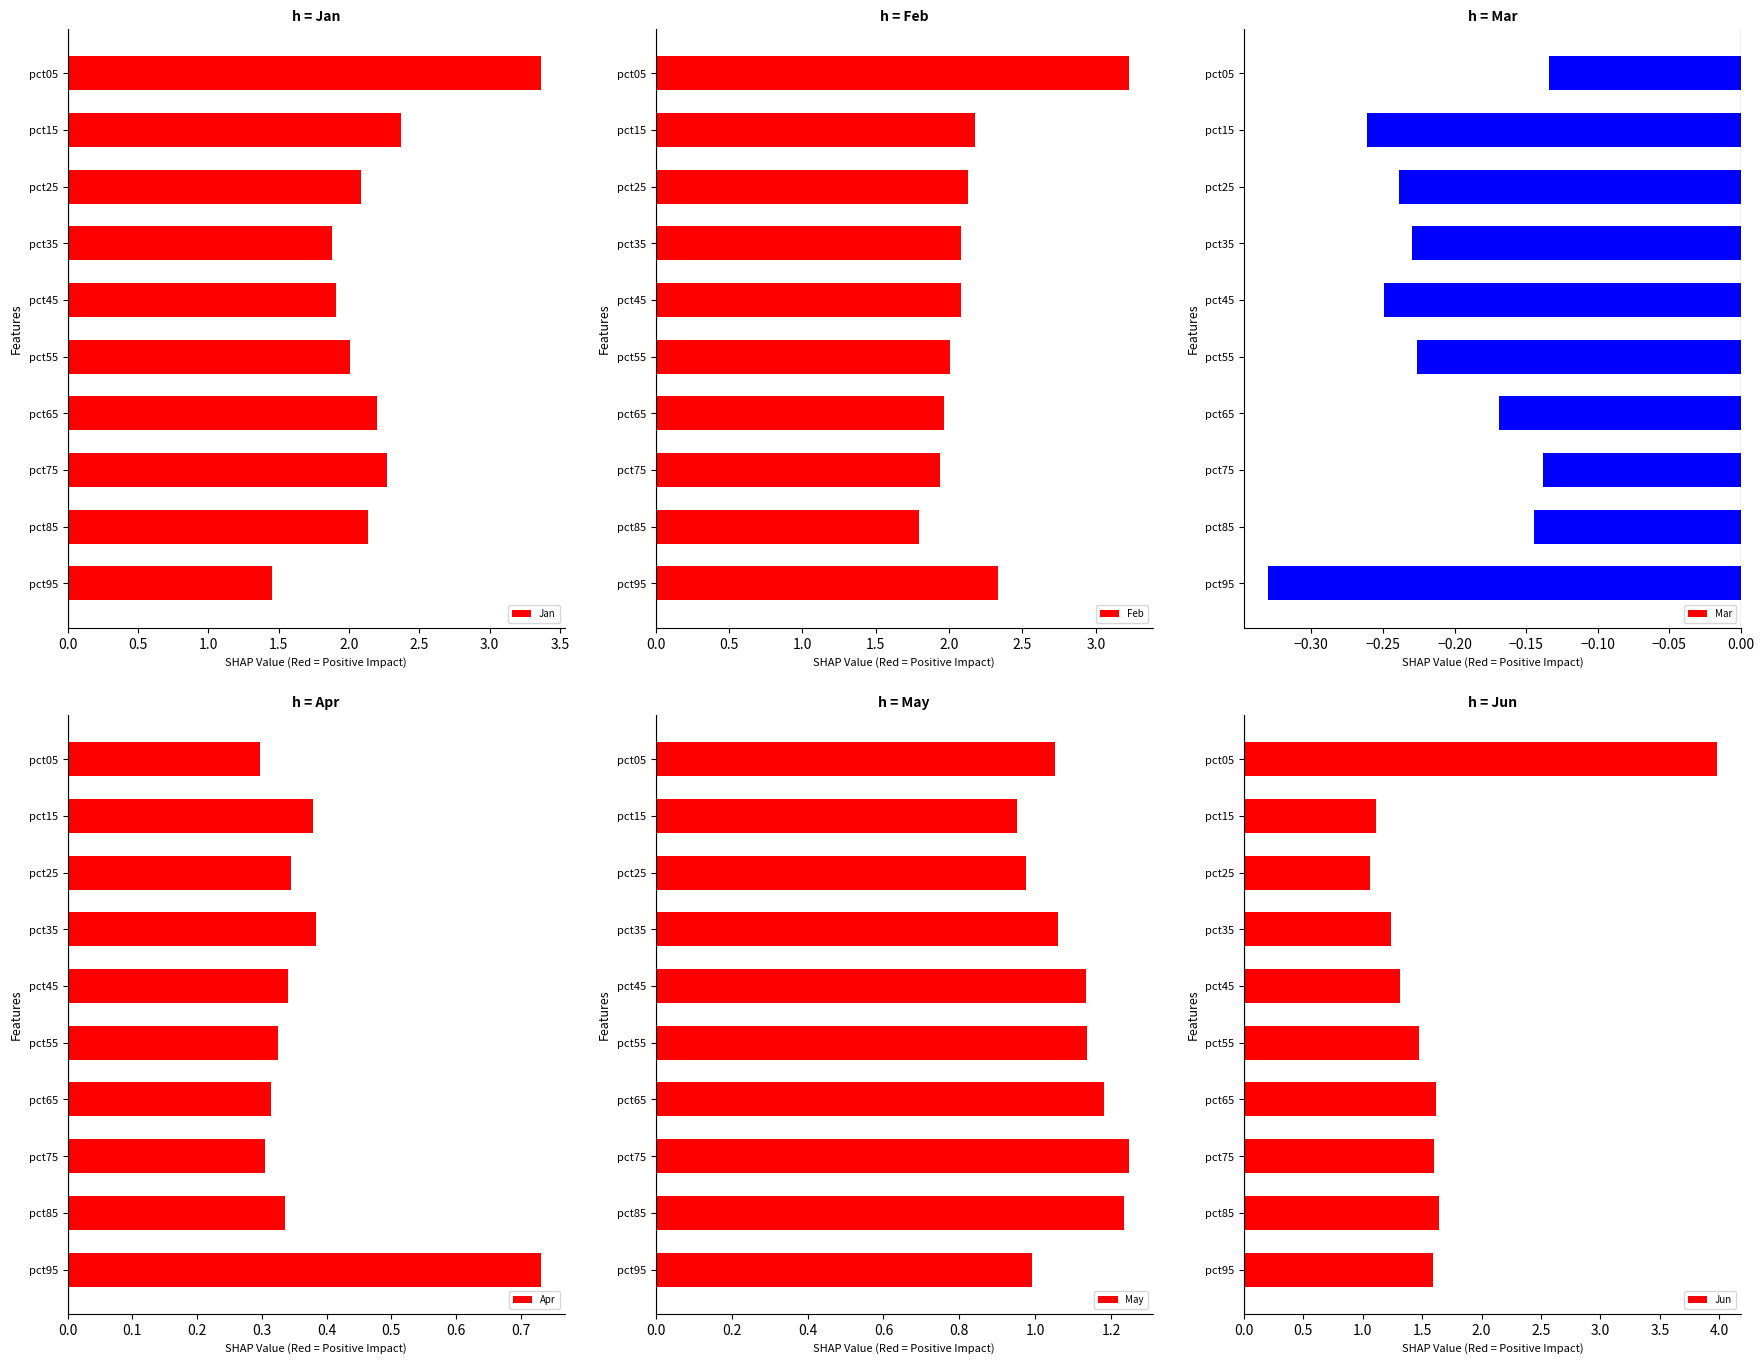

Are the bars grouped side by side (vs. stacked)?

Yes